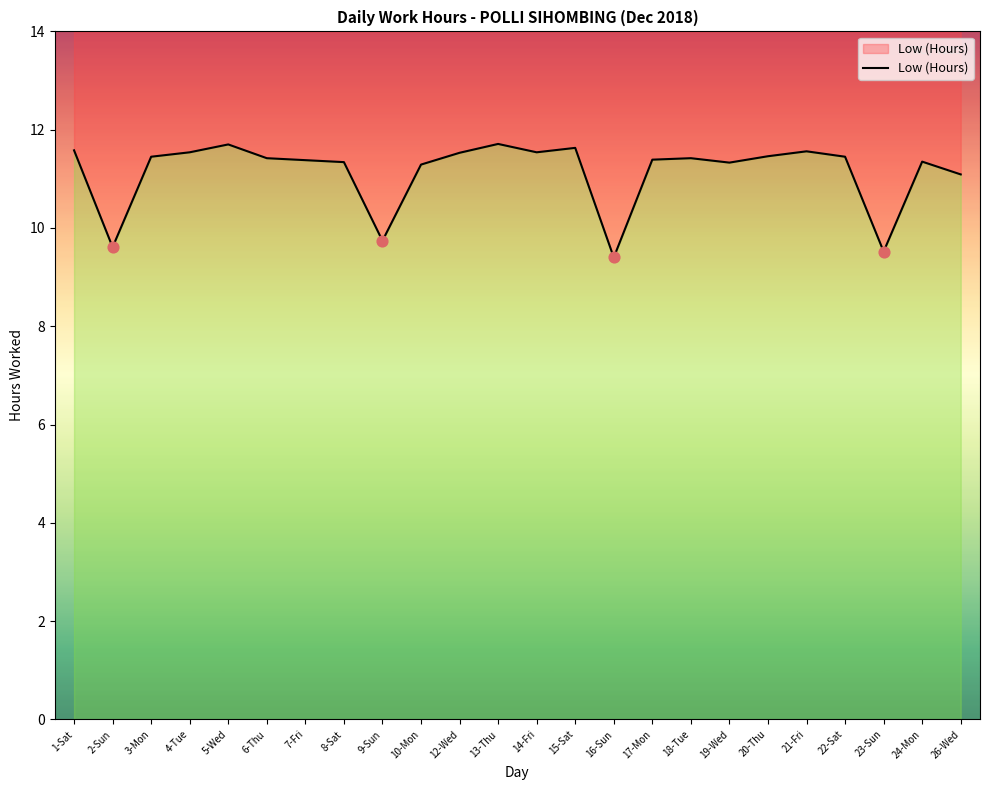

Which has a higher value, 18-Tue or 23-Sun?

18-Tue